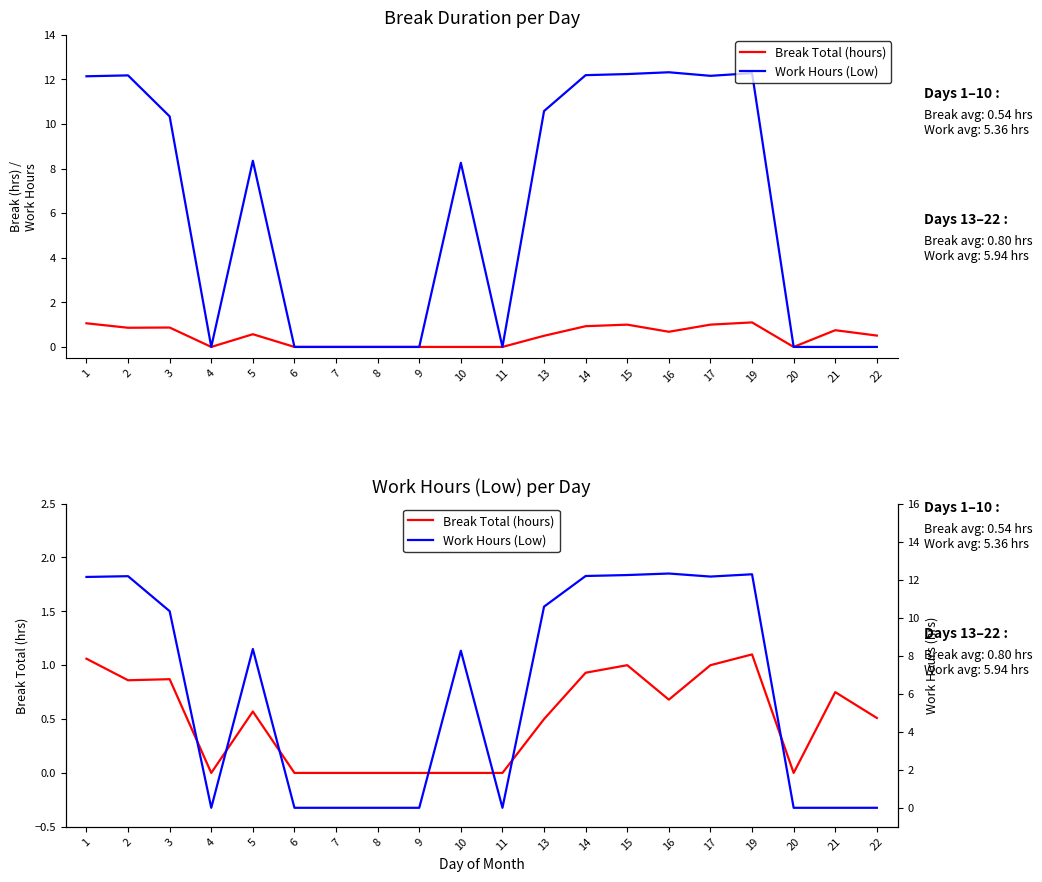

Between 1 and 10, which is larger?

1